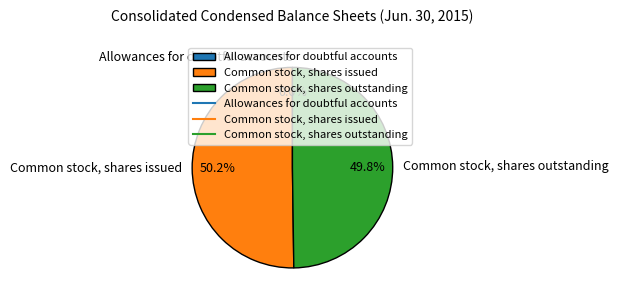

What percentage is NOT represented by Common stock, shares outstanding?

50.2%